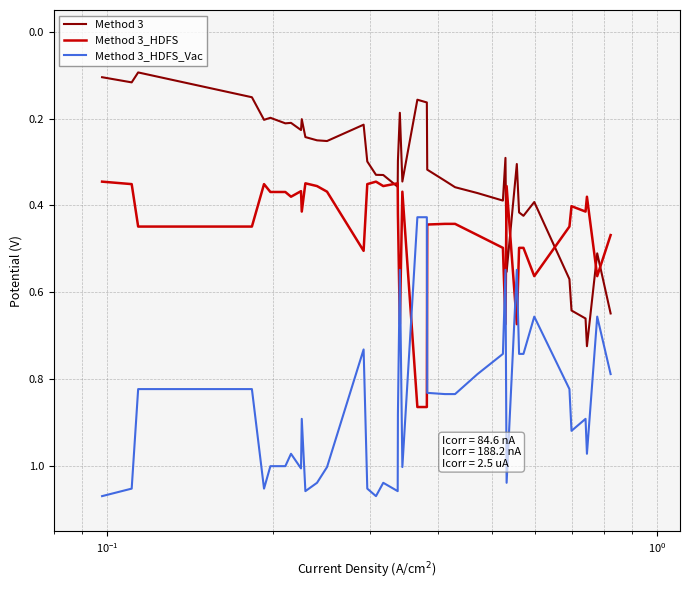

List the series in order of their overall mean, lowest first.

Method 3, Method 3_HDFS, Method 3_HDFS_Vac